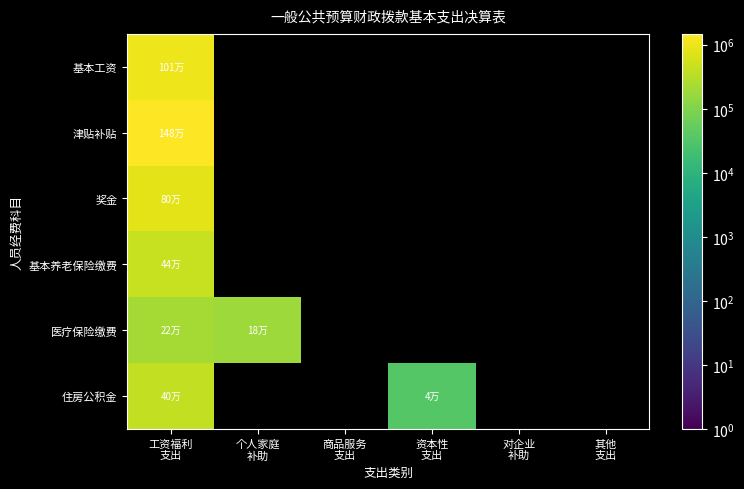

How many data points does each series have?

6